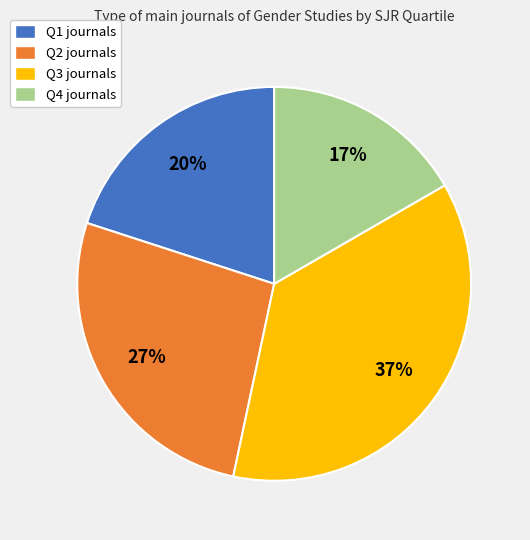

Rank the categories by value from highest to lowest.

Q3, Q2, Q1, Q4